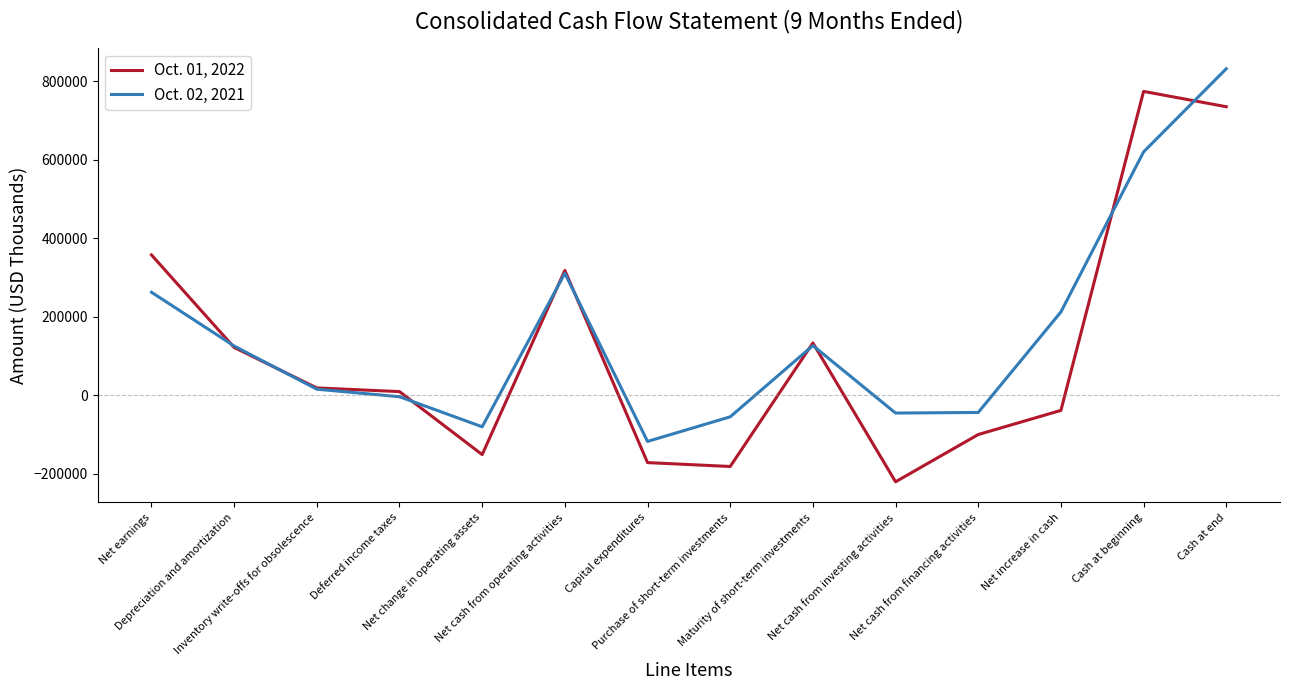

Which series has the largest range (max minus min)?

Oct. 01, 2022